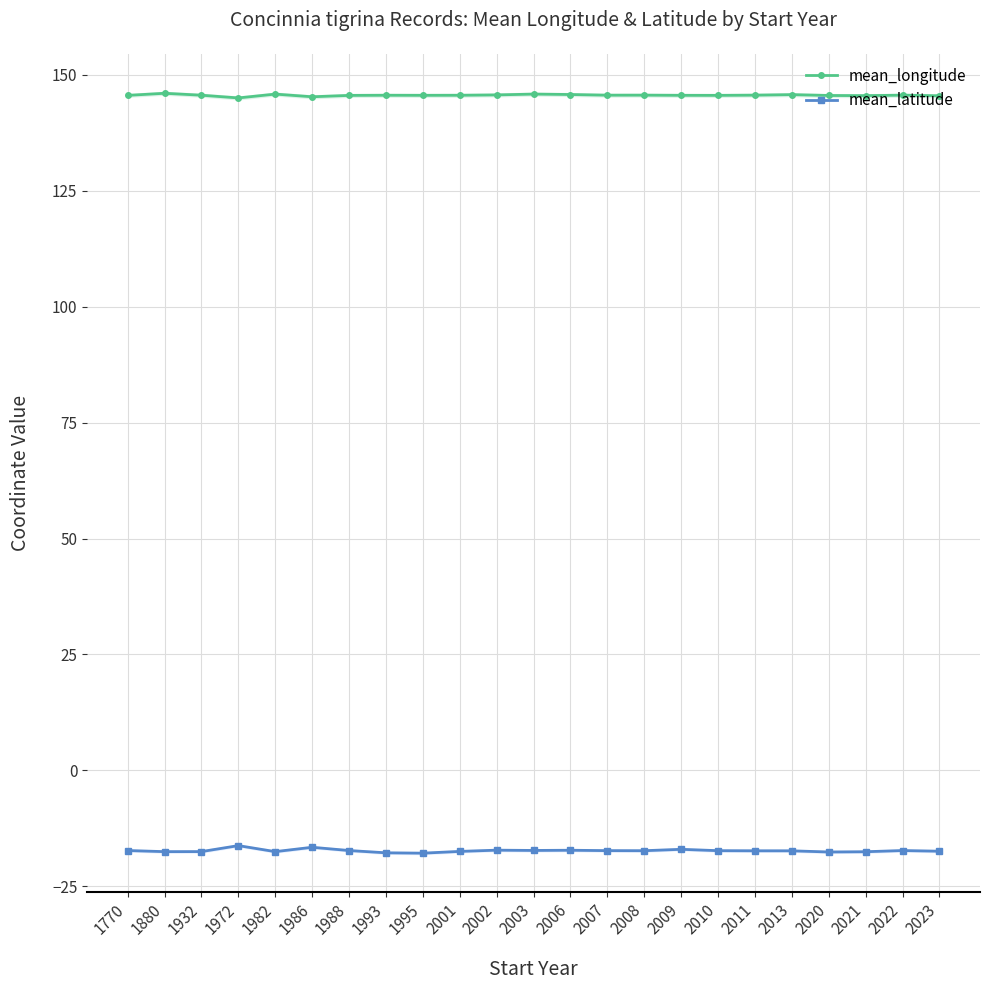

True or false: mean_longitude and mean_latitude intersect in this chart.

False